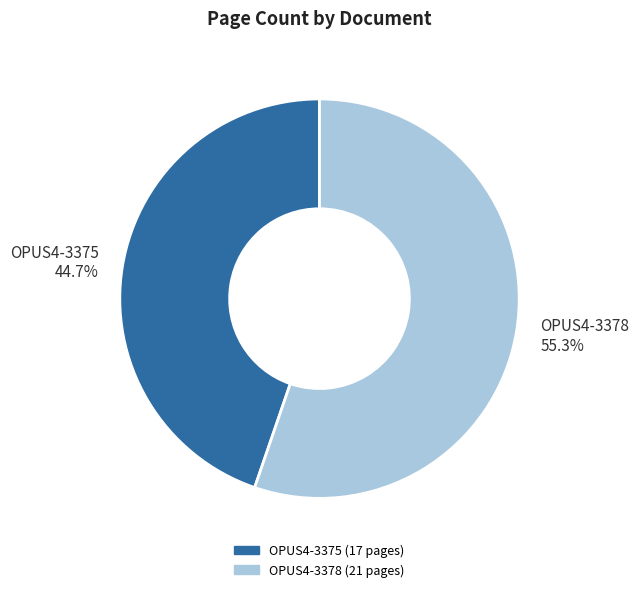

Which category has the biggest portion of the pie?

OPUS4-3378